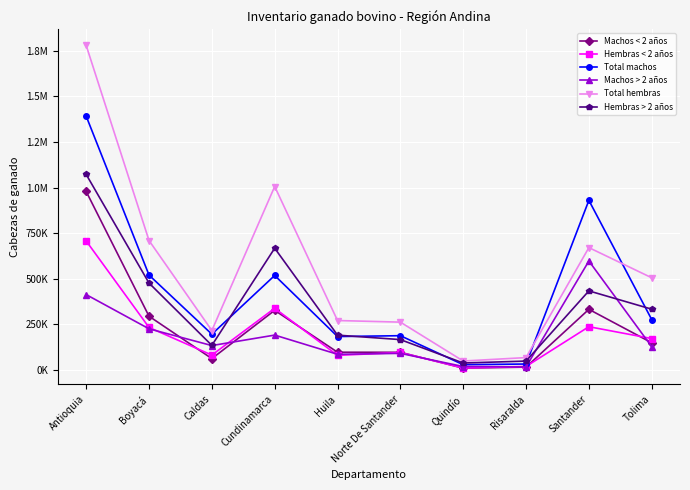

Does the chart have visible grid lines?

Yes